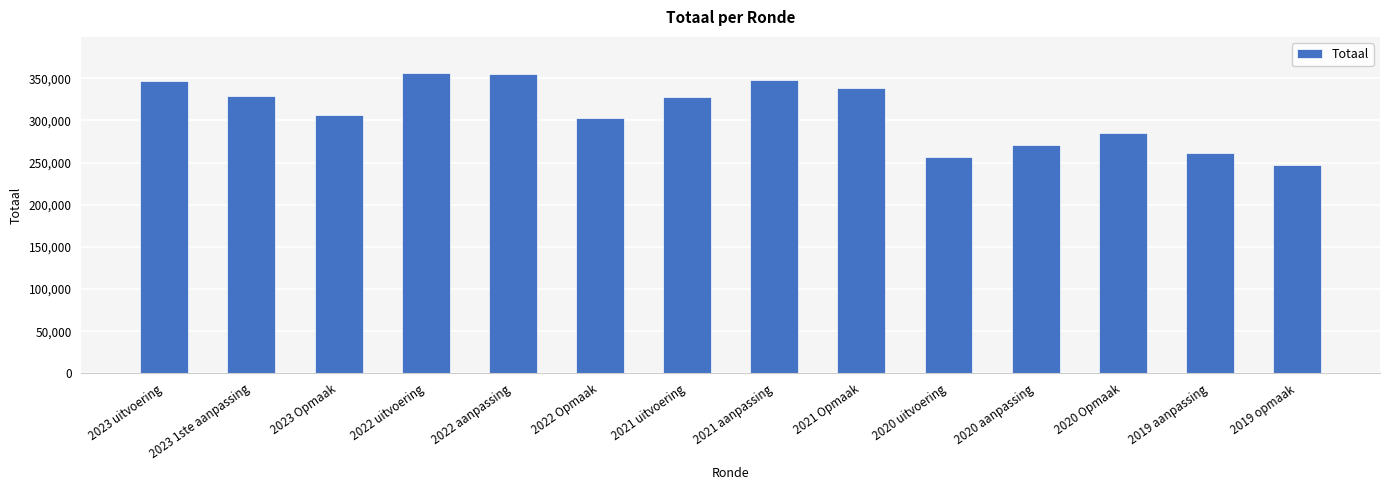

The value at 2023 1ste aanpassing is 93094. True or false?

False